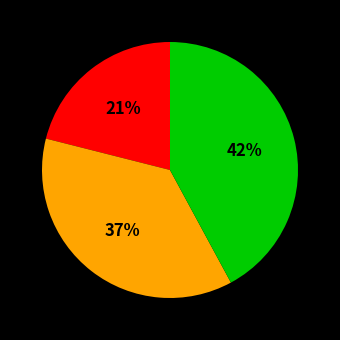

How many slices are in this pie chart?

3